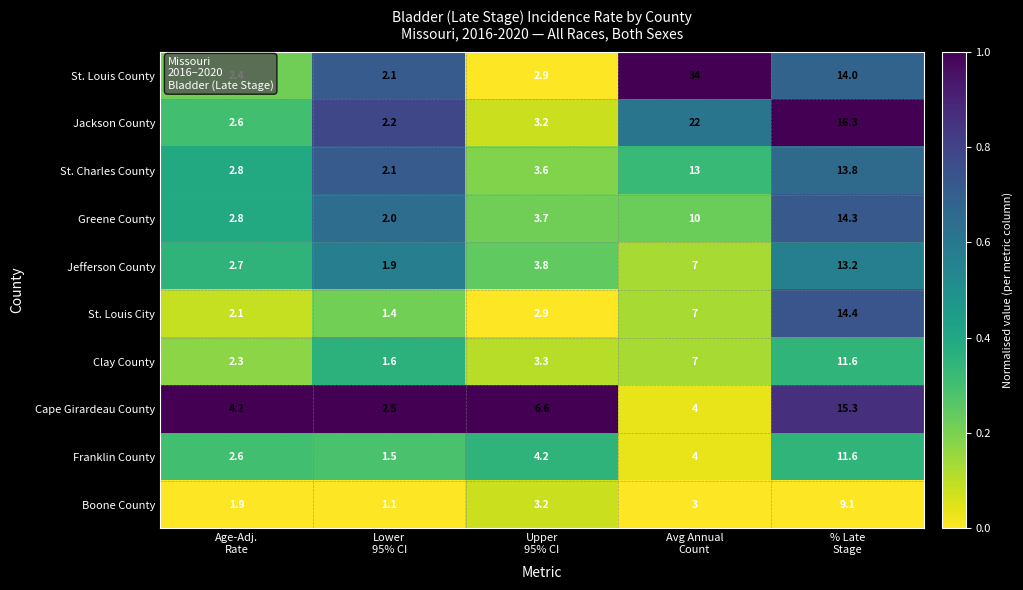

What is the maximum value for Cape Girardeau County?

15.3